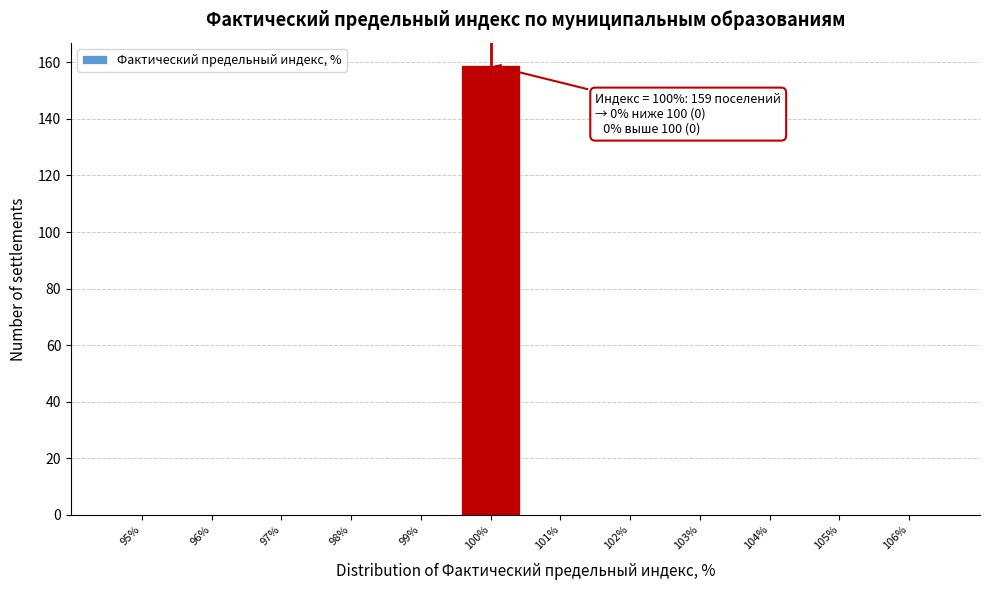

Over which range of the x-axis is the bar tallest?

99.5 to 100.5